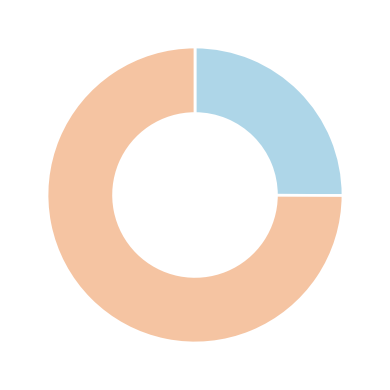

Is there any slice that represents more than half of the pie?

Yes